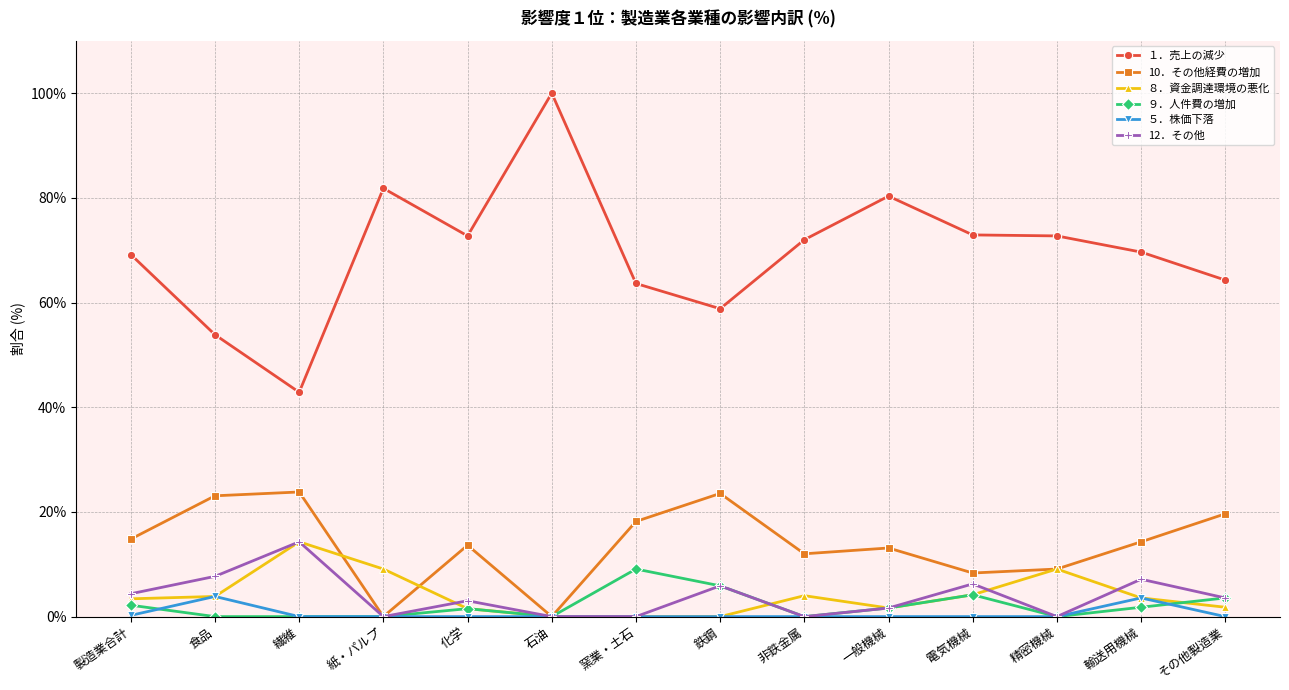

What is the spread (max minus min) of values at 精密機械?

72.7